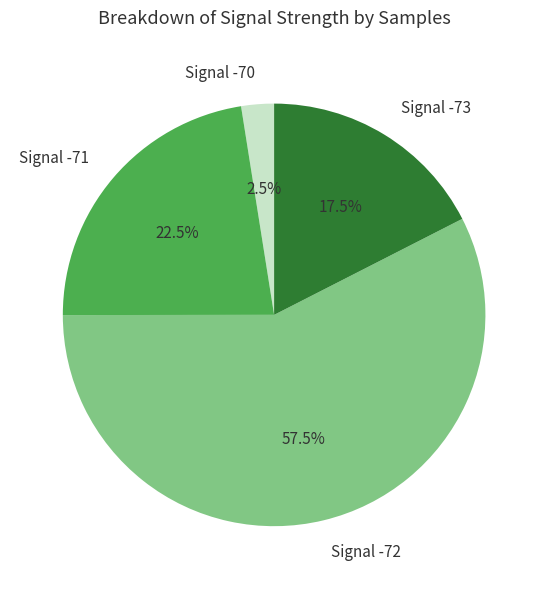

Which category has the smallest portion of the pie?

Signal -70